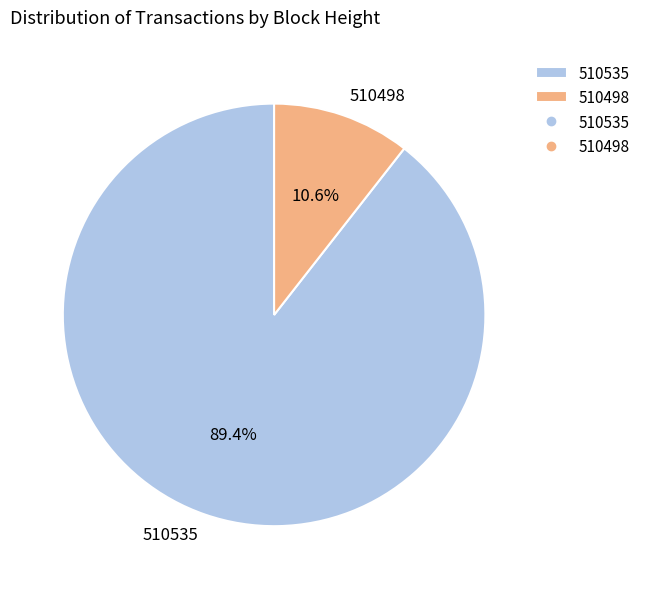

The 510498 slice represents 22% of the pie. True or false?

False